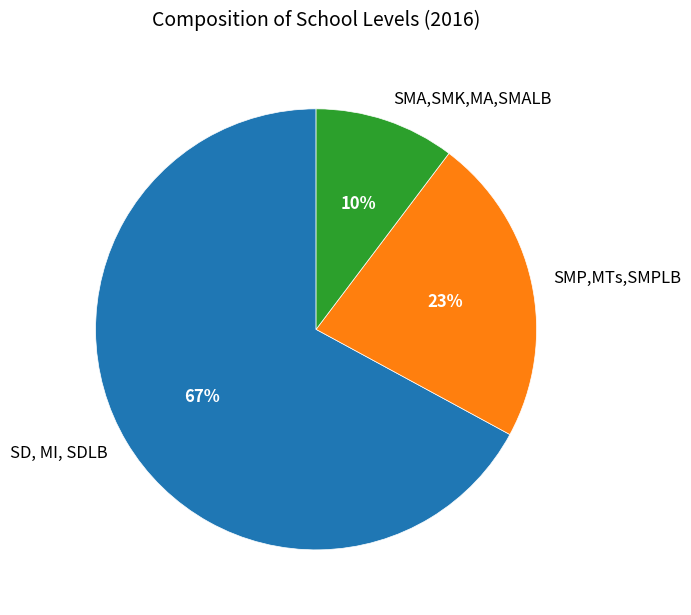

Combined, do SMP,MTs,SMPLB and SMA,SMK,MA,SMALB account for over 50%?

No